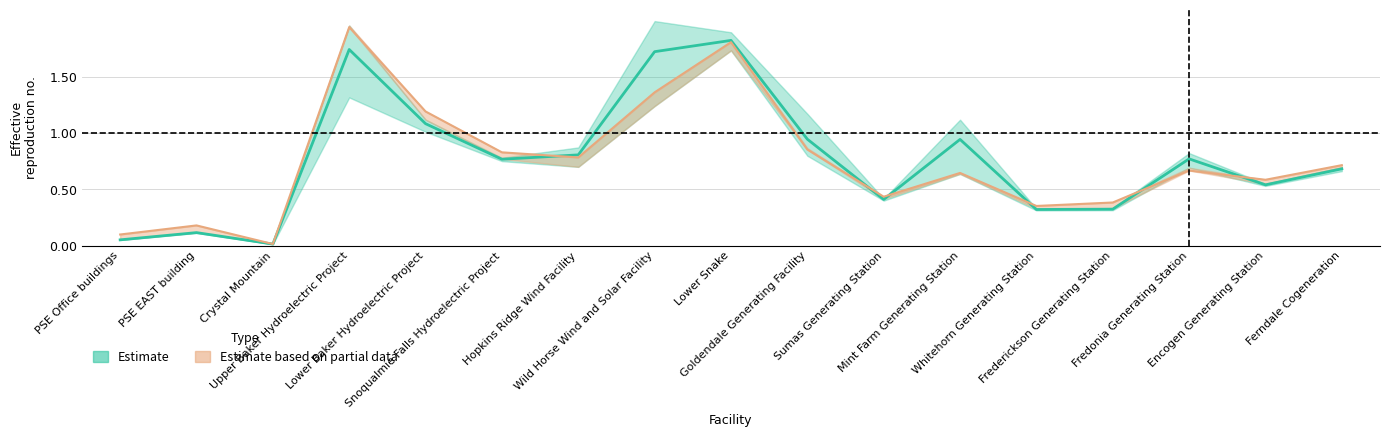

Reading left to right, transcribe all the data shown in this chart.

2016 TIV: 0.1	0.1	0.0	1.7	1.1	0.8	0.8	1.7	1.8	0.9	0.4	0.9	0.3	0.3	0.8	0.5	0.7
2017 TIV: 0.1	0.2	0.0	1.9	1.2	0.8	0.8	1.4	1.8	0.9	0.4	0.6	0.4	0.4	0.7	0.6	0.7